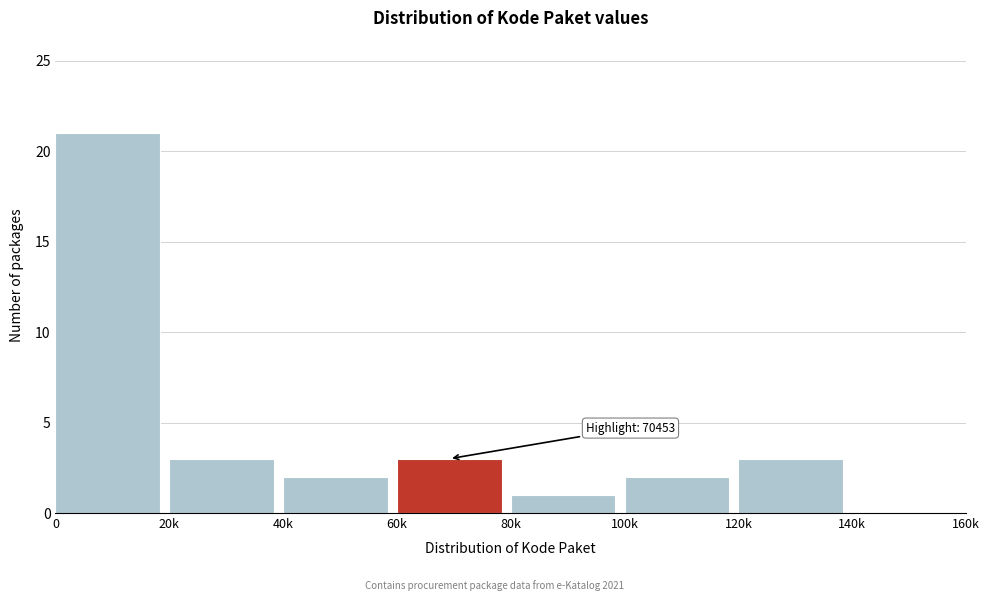

Reading left to right, list all the values displayed in this chart.

0=21	20k=3	40k=2	60k=3	80k=1	100k=2	120k=3	140k=0